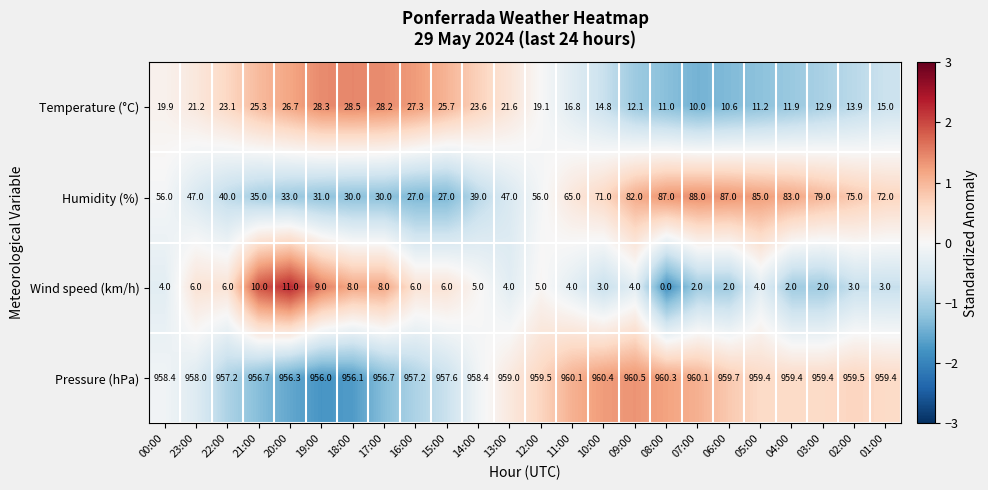

What is the difference between the highest and lowest values at 13:00?

955.0